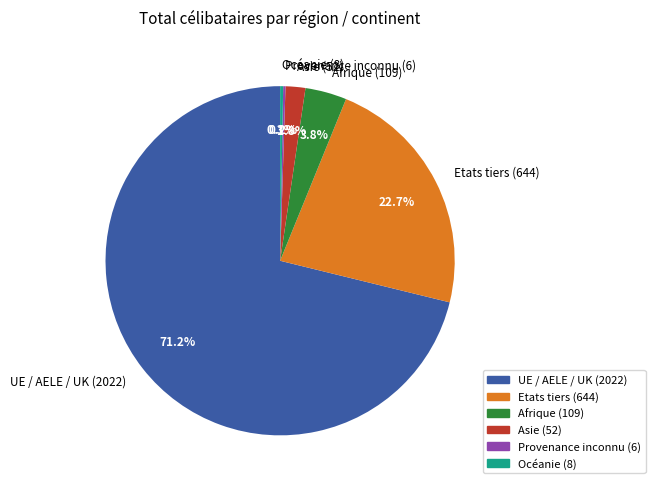

Is the sum of Afrique (109) and Asie (52) greater than half?

No